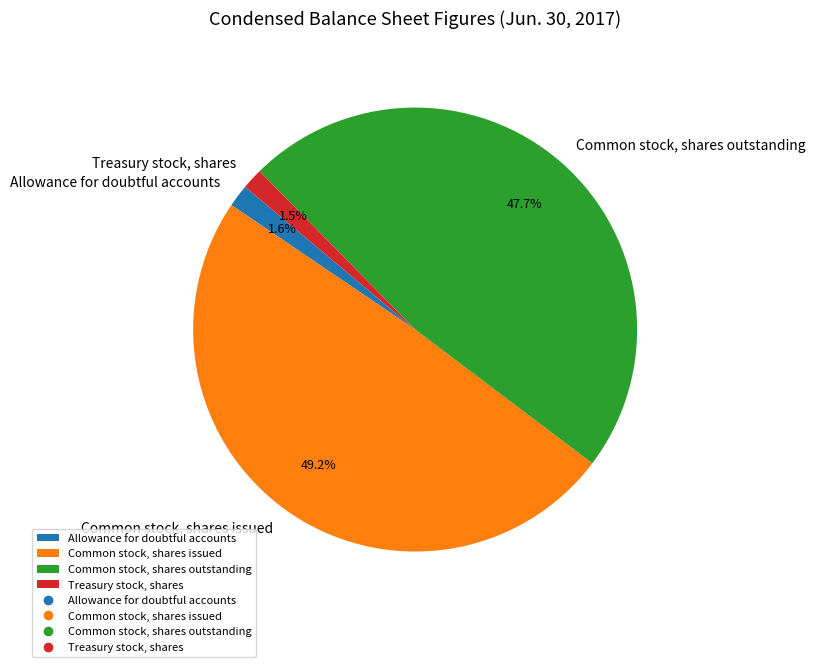

What percentage is NOT represented by Allowance for doubtful accounts?

98.4%